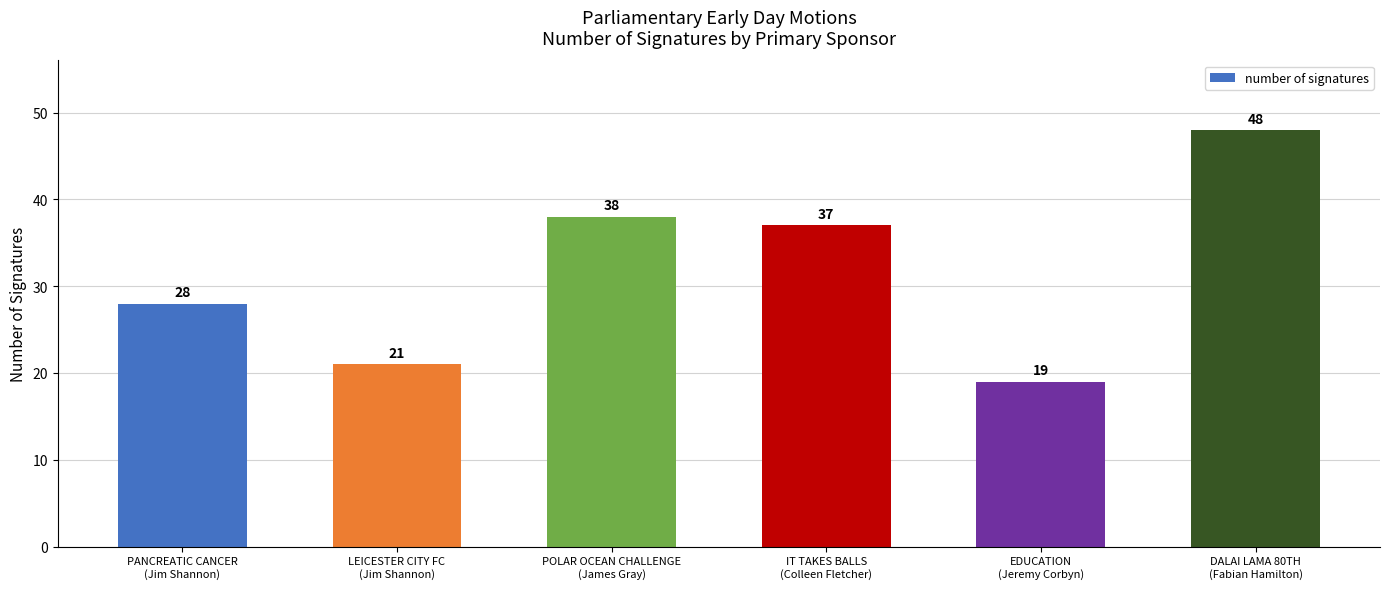

Is it true that the value at PANCREATIC CANCER
(Jim Shannon) is 28?

True